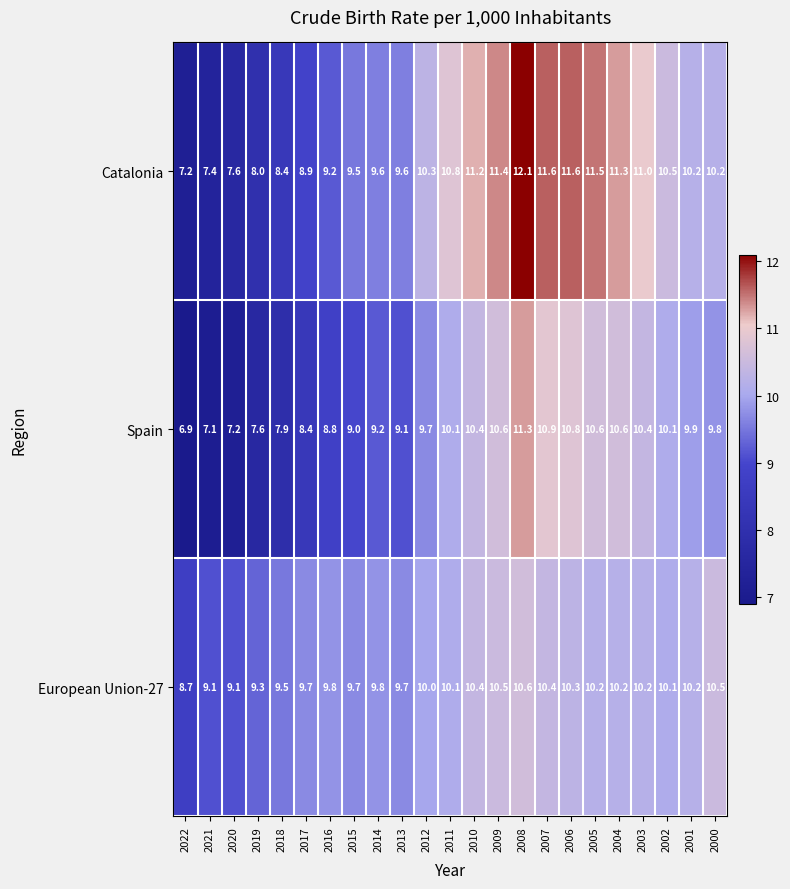

What value does the Catalonia series have at 2009?

11.4